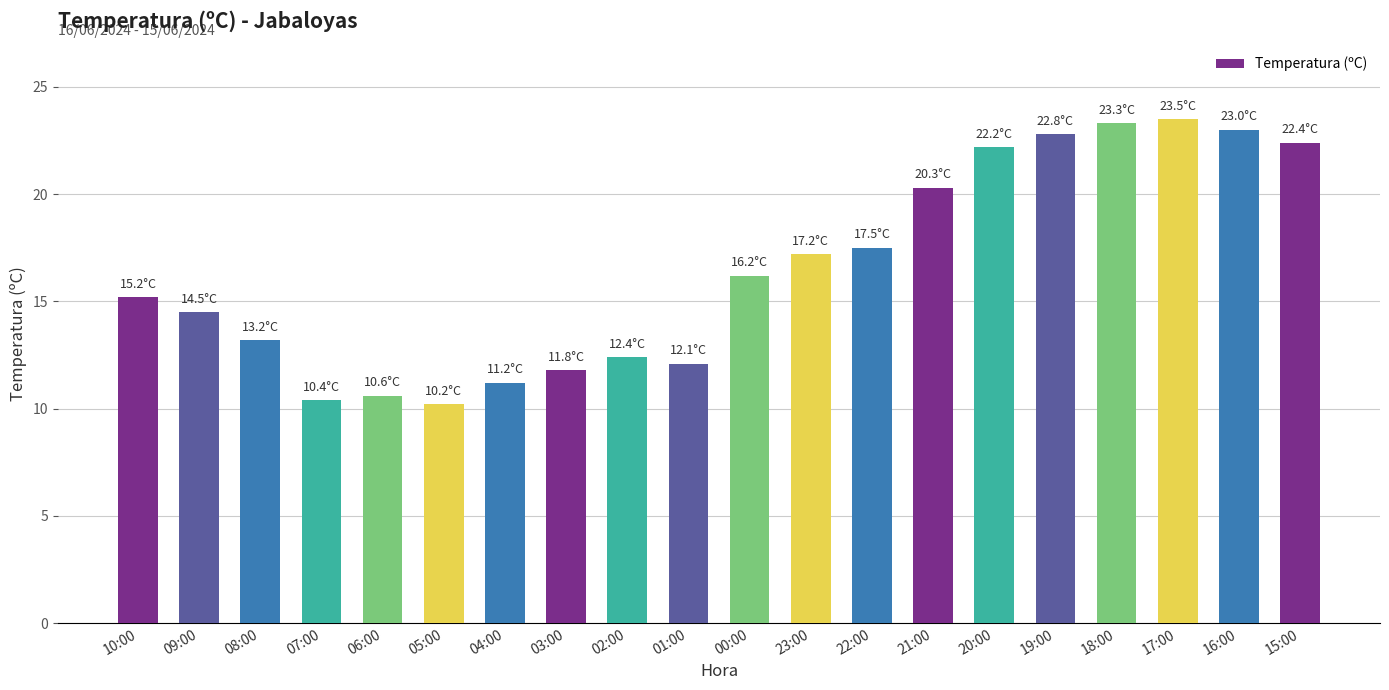

Between 00:00 and 21:00, which is larger?

21:00